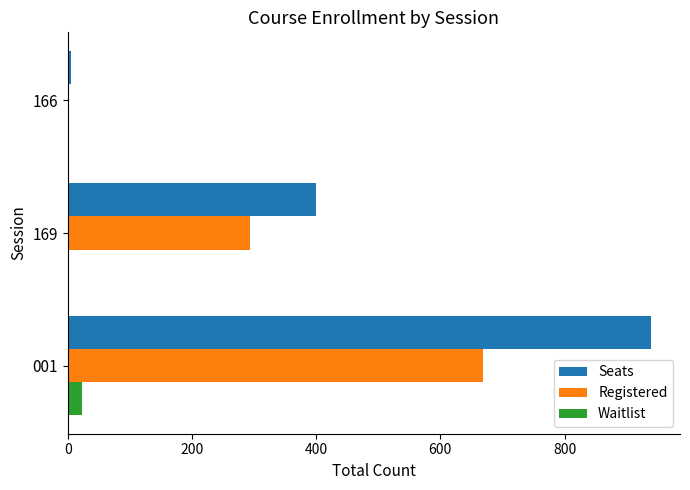

Which series has the largest total across all categories?

Seats